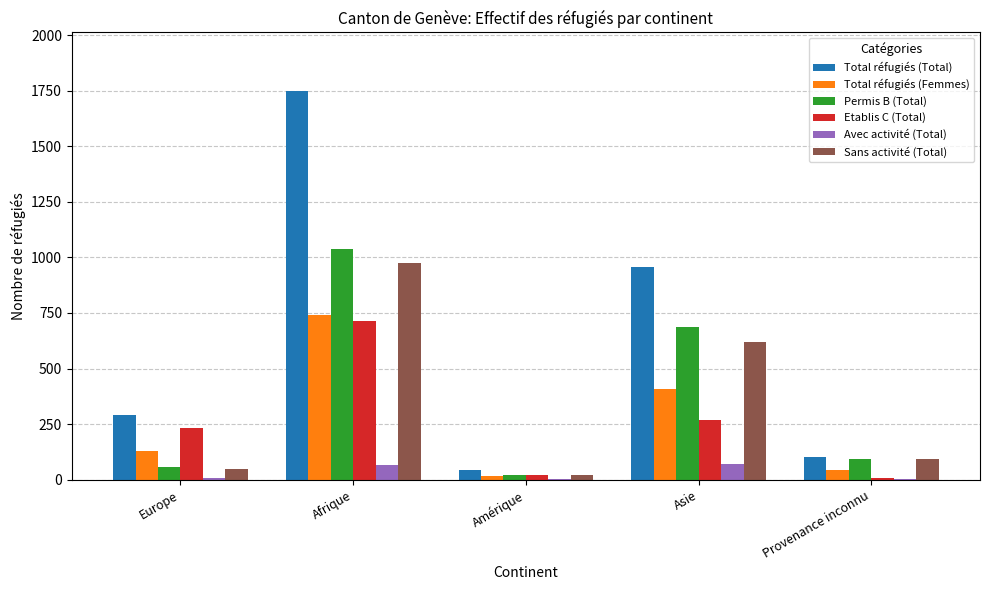

What is the total value across all series at Asie?

3012